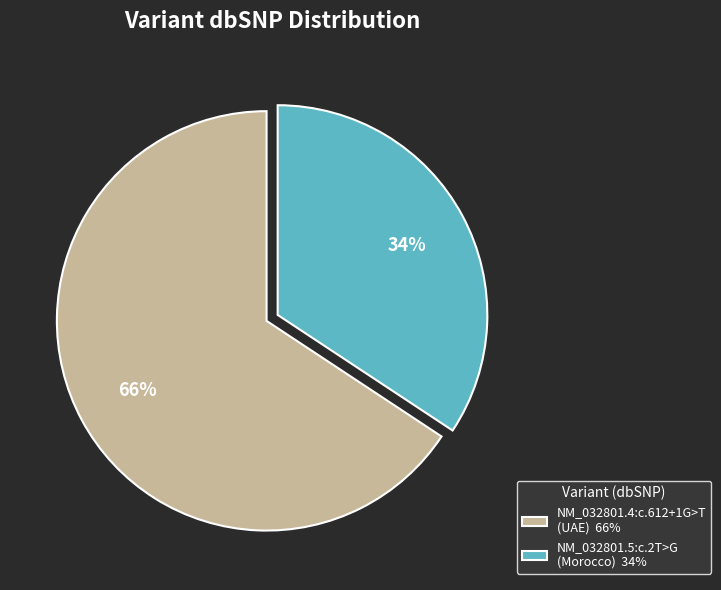

What is the smallest slice in the pie chart?

NM_032801.5:c.2T>G